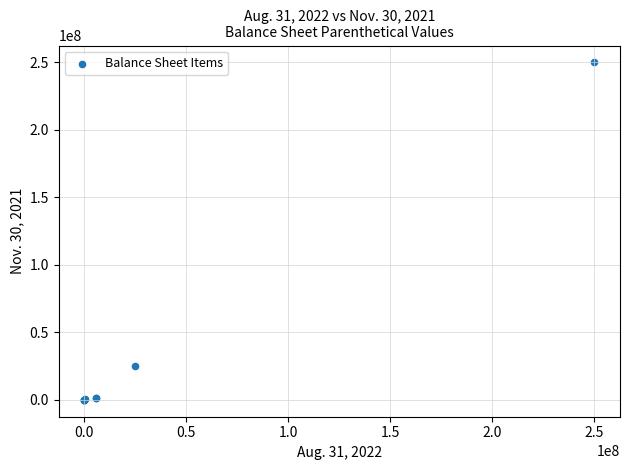

What Y value in the scatter plot is closest to 125000000?

25000000.0